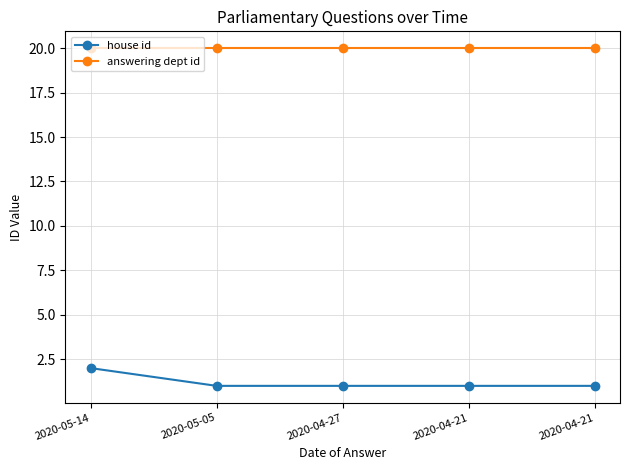

True or false: answering dept id and house id cross at least once.

False